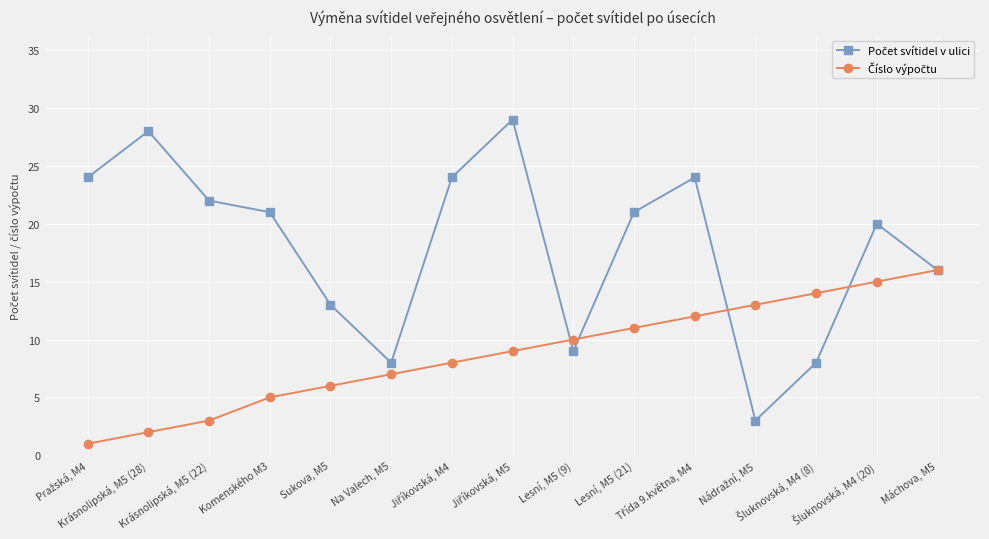

What is the maximum value shown in the chart?

29